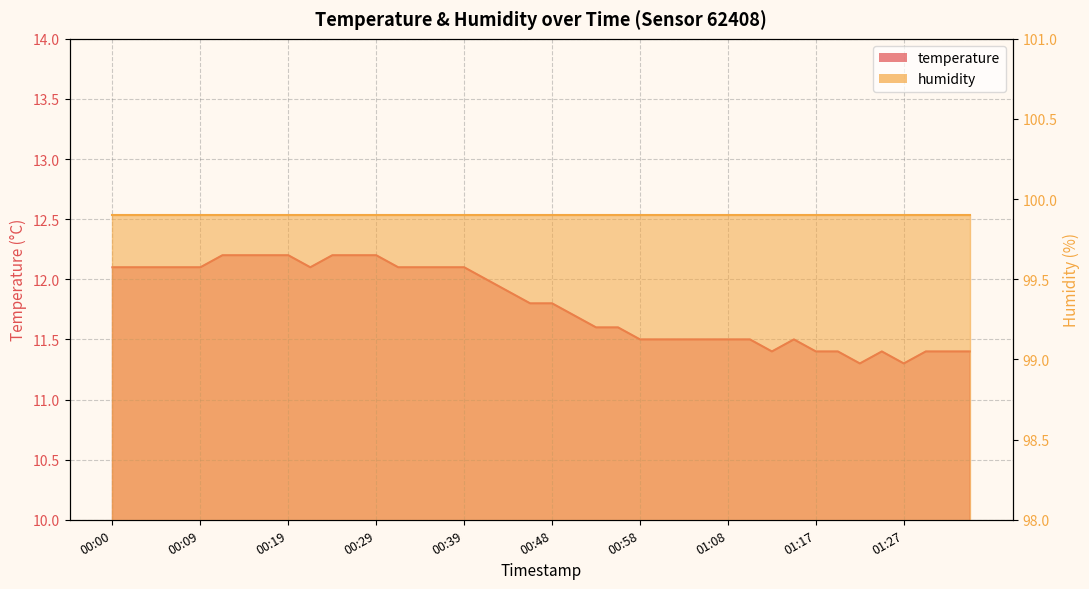

What is the difference between the maximum and minimum values?

0.9